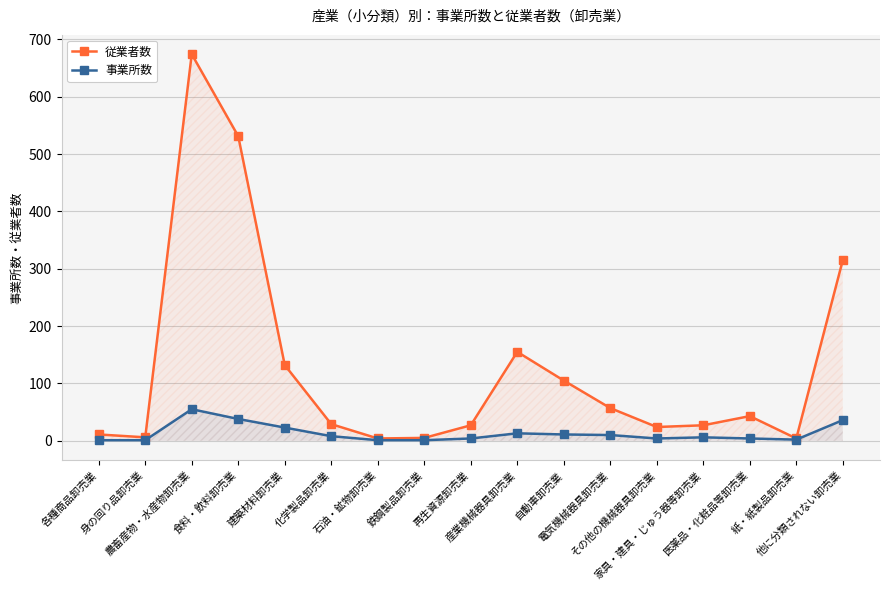

Between 再生資源卸売業 and 産業機械器具卸売業, which is larger?

産業機械器具卸売業